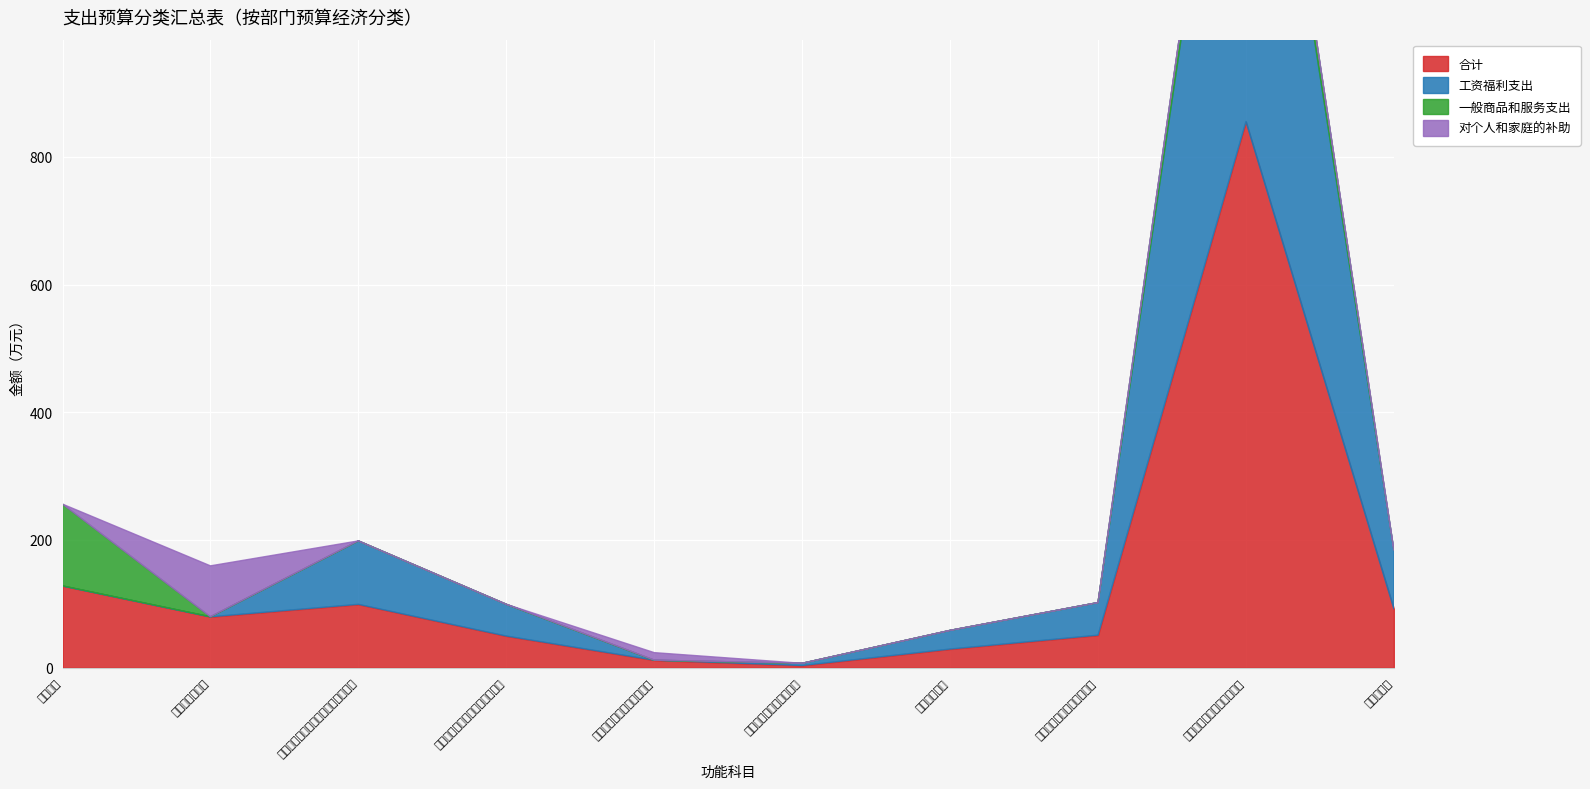

Which series has the largest range (max minus min)?

合计